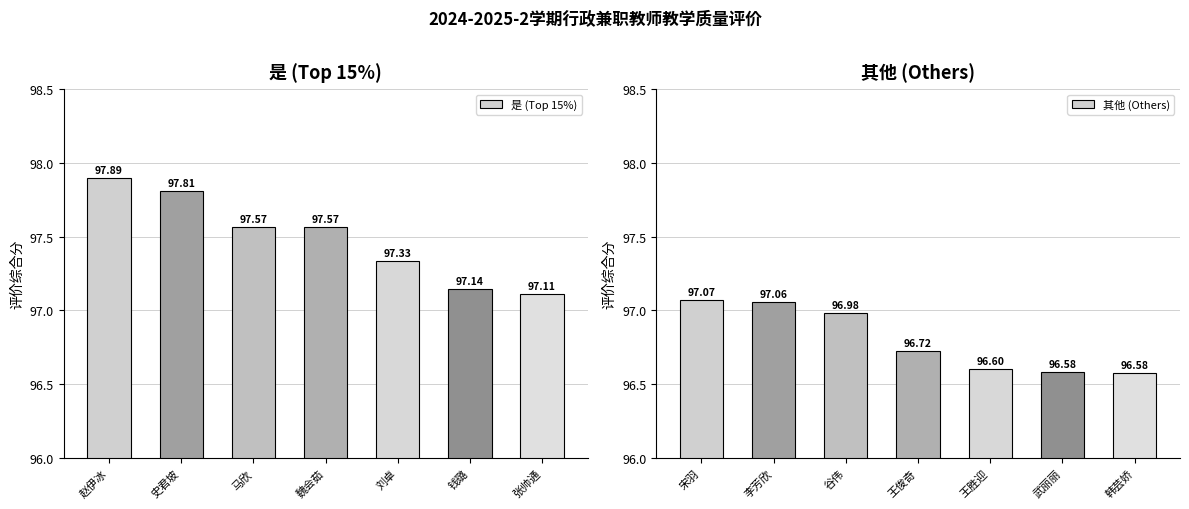

What is the sum of all 其他 (Others) values?

677.6